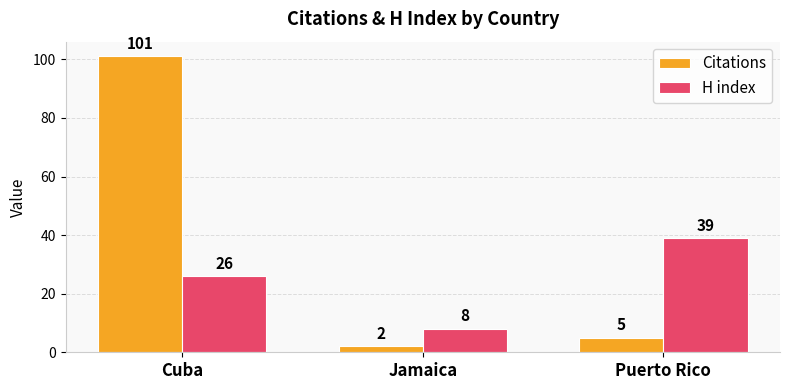

Which series changed the most between Cuba and Jamaica?

Citations